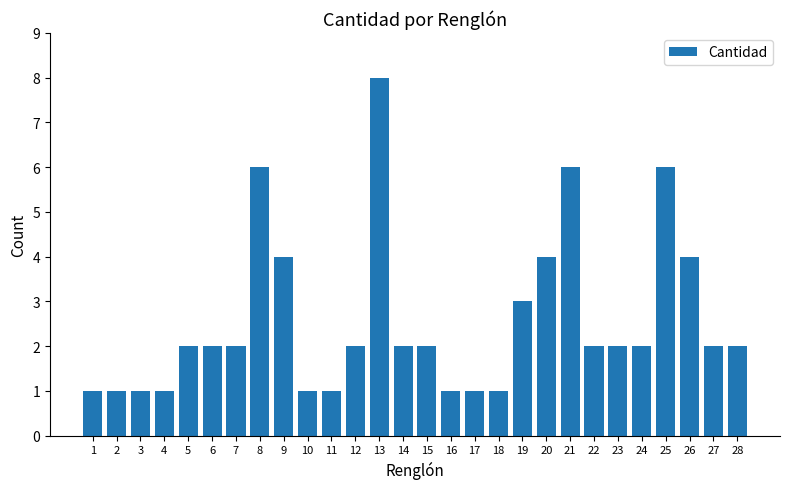

What is the value of the 28th bar from the left?

2